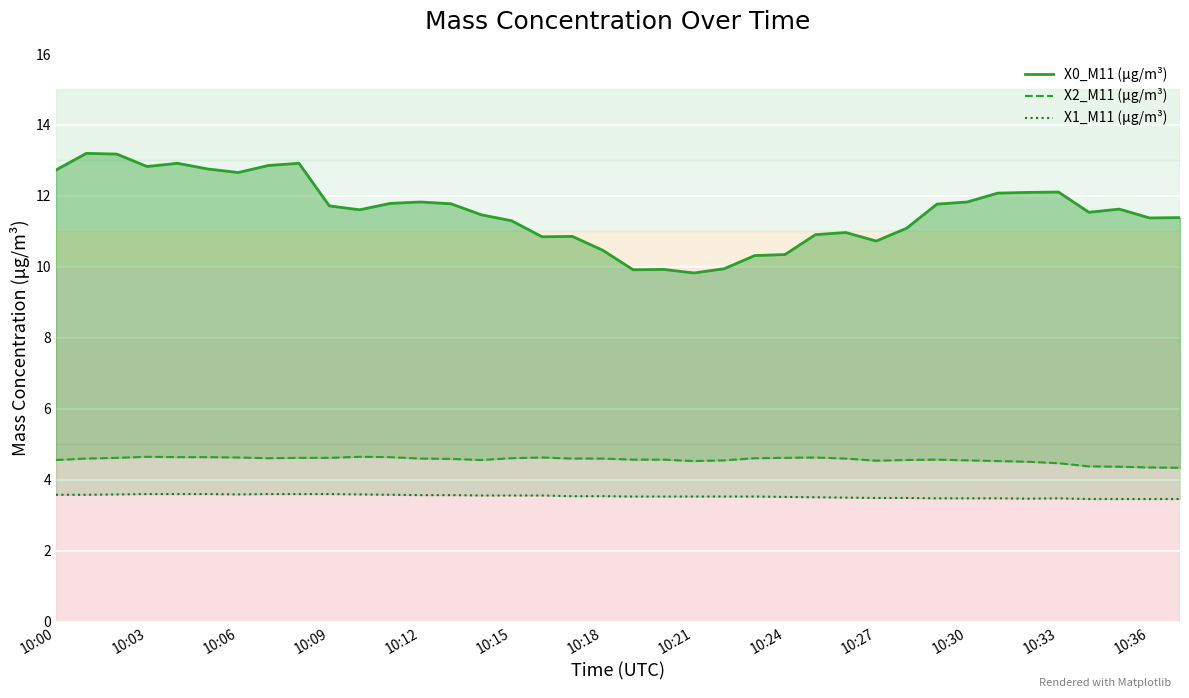

What are all the series names shown in the legend?

X0_M11 (μg/m³), X2_M11 (μg/m³), X1_M11 (μg/m³)